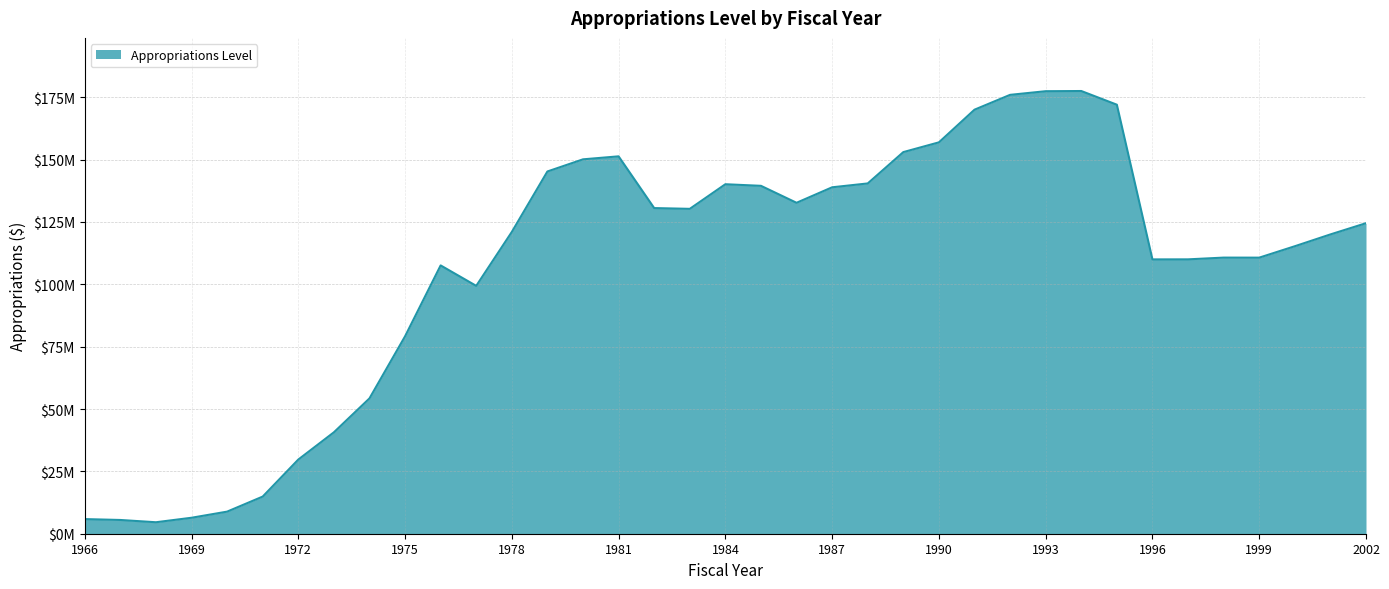

Where is the data nearest to the value 91045500?

1977